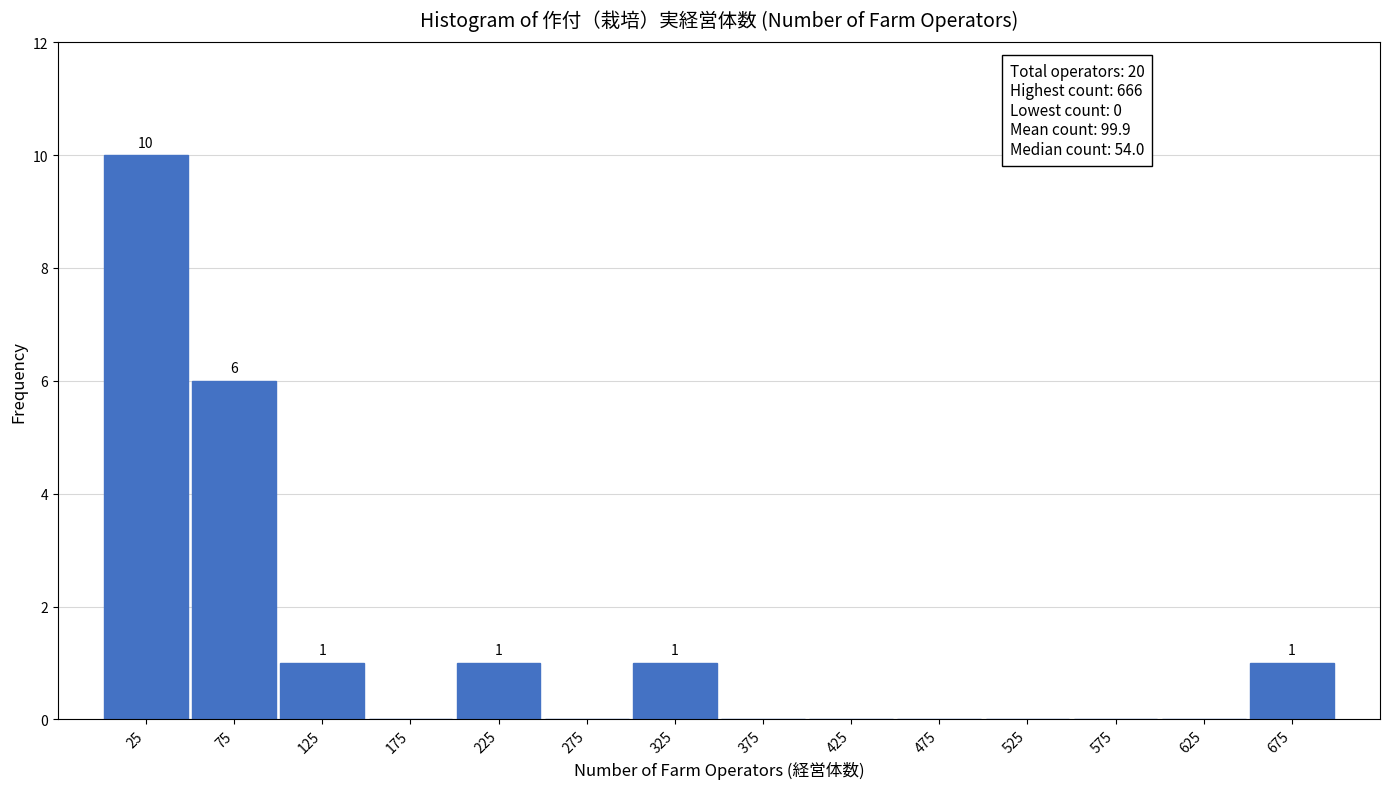

Over which range of the x-axis is the bar tallest?

0 to 50